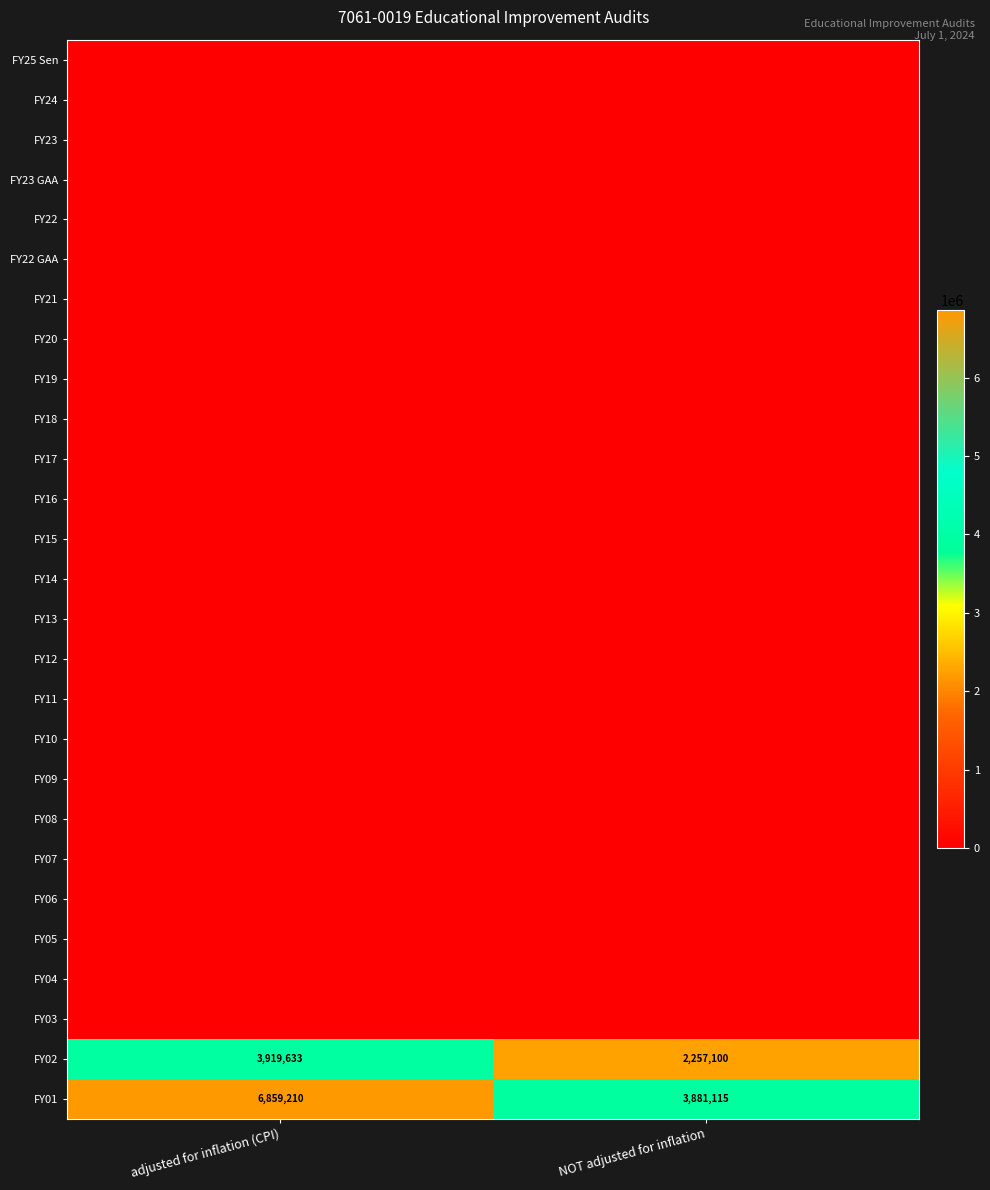

Which category has the highest value in the FY23 series?

adjusted for inflation (CPI)